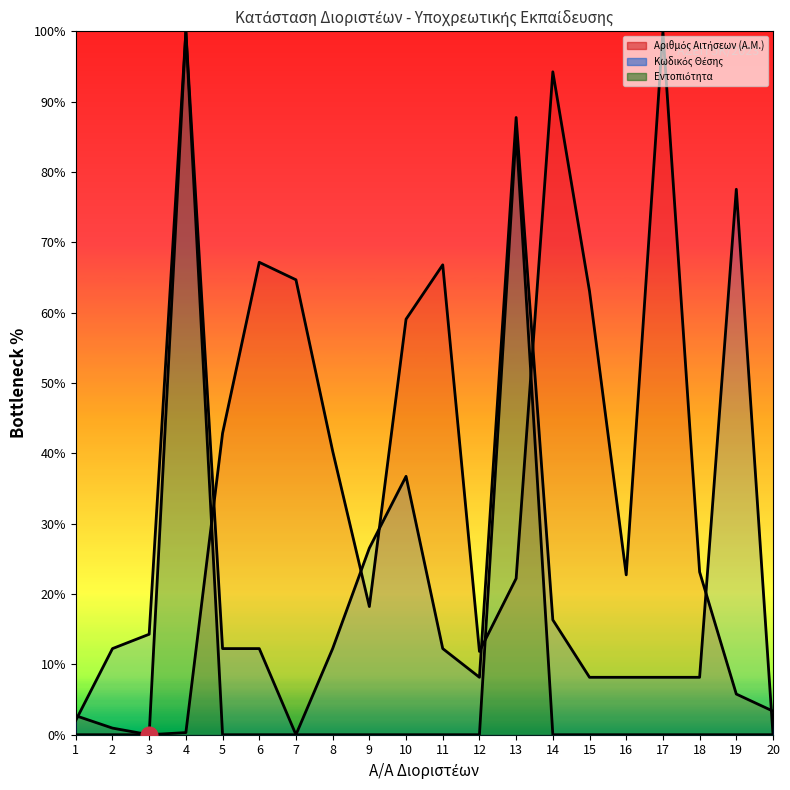

Between 11 and 17, which is larger?

17